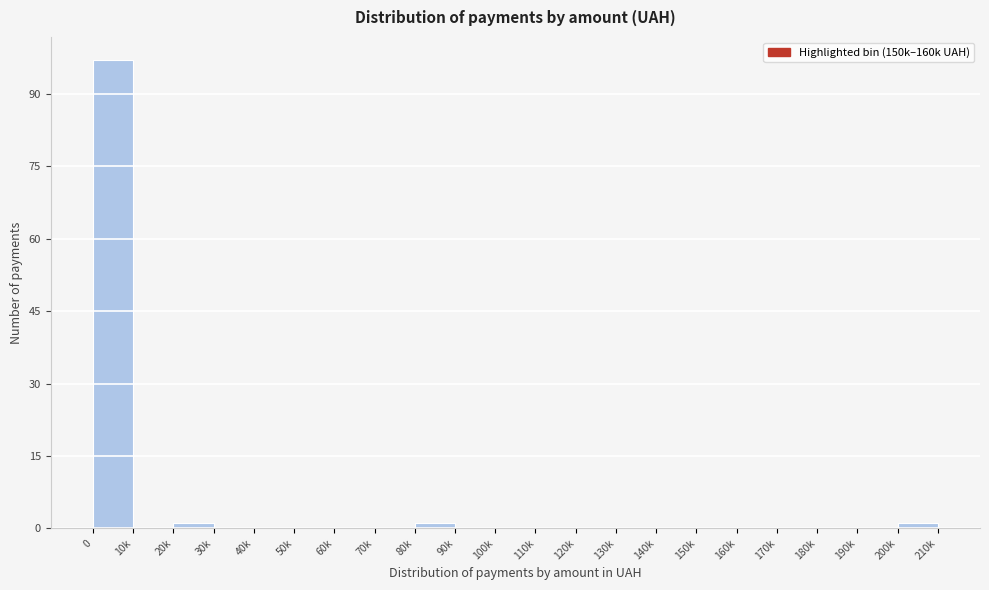

Reading left to right, transcribe all the data shown in this chart.

0=97	10k=0	20k=1	30k=0	40k=0	50k=0	60k=0	70k=0	80k=1	90k=0	100k=0	110k=0	120k=0	130k=0	140k=0	150k=0	160k=0	170k=0	180k=0	190k=0	200k=1